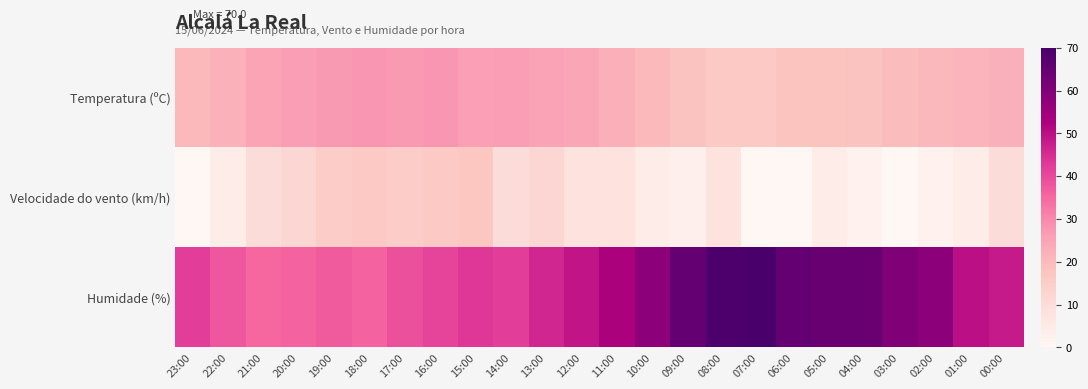

Rank the series by their maximum value, from lowest to highest.

Velocidade do vento (km/h), Temperatura (ºC), Humidade (%)